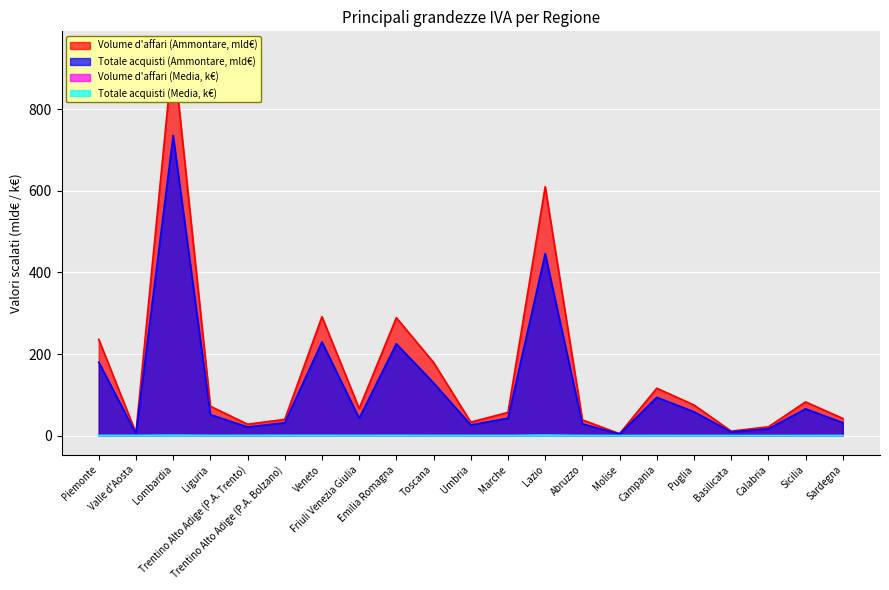

What is the label of the 14th point from the left?

Abruzzo